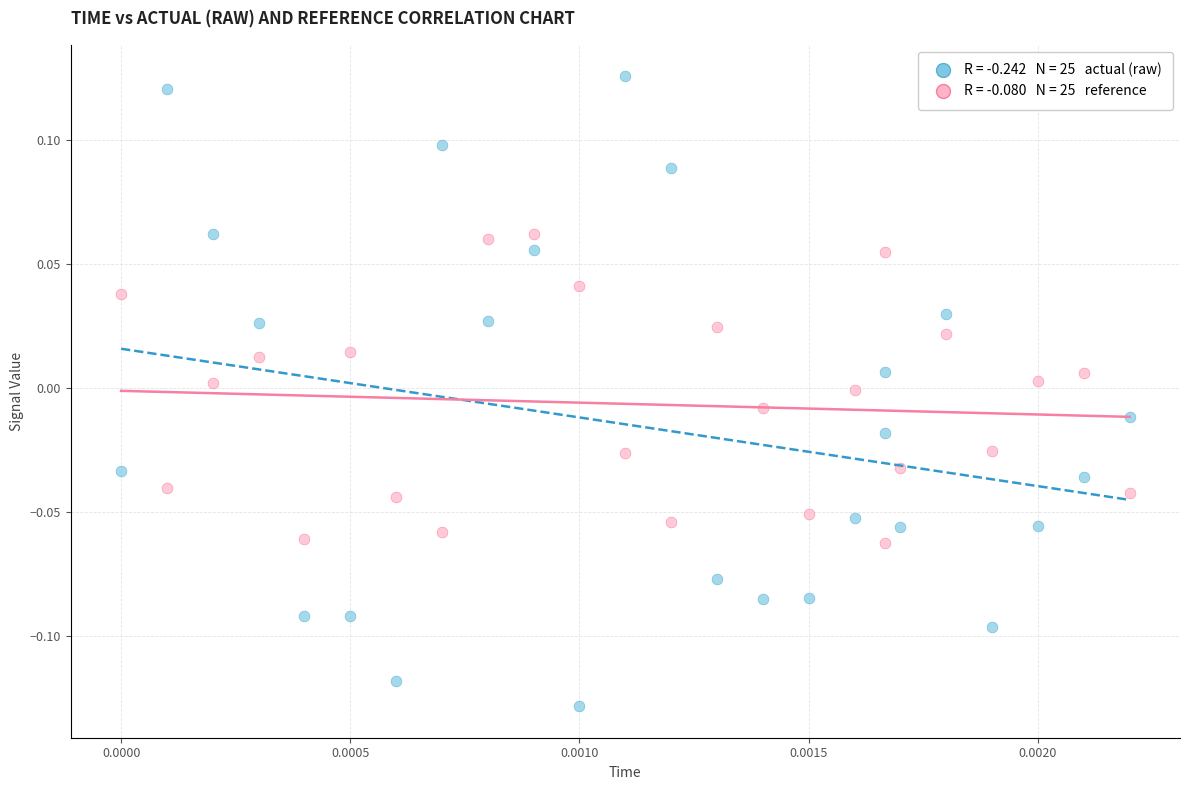

Across all data points, what is the range of Y values (max minus min)?

0.3